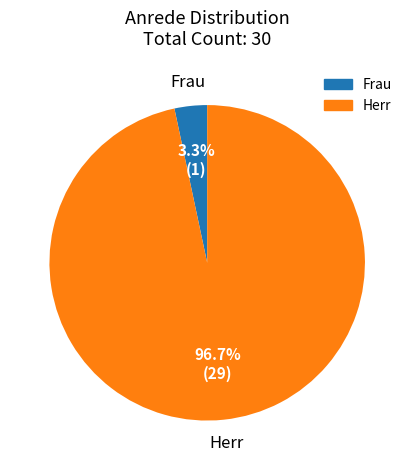

What is the majority slice?

Herr